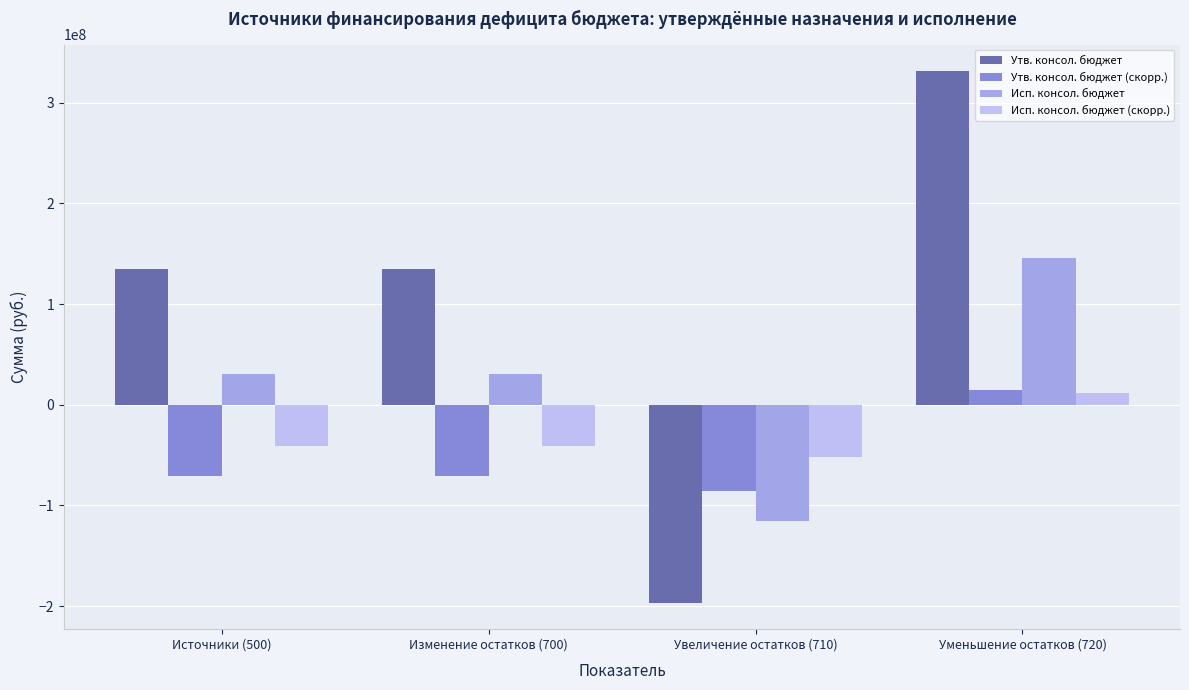

Does the chart contain any negative values?

Yes